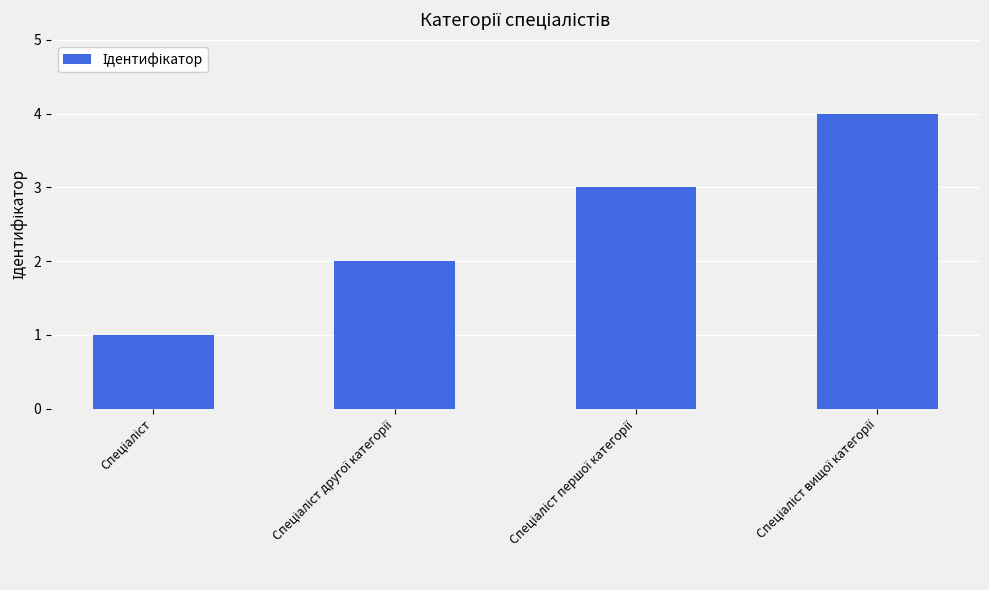

What is the greatest value displayed?

4